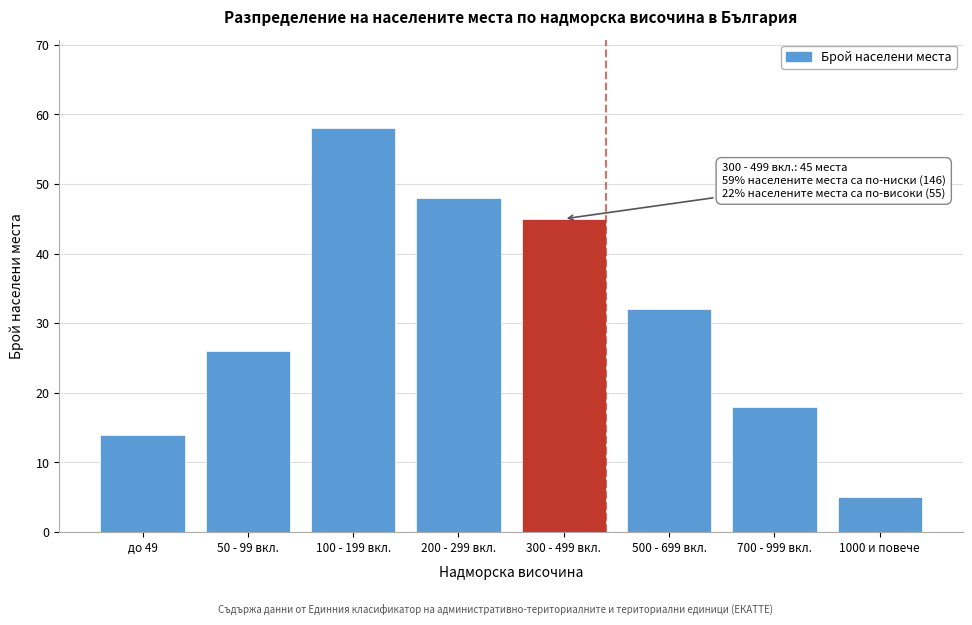

Reading left to right, extract all data points from this chart.

14	26	58	48	45	32	18	5